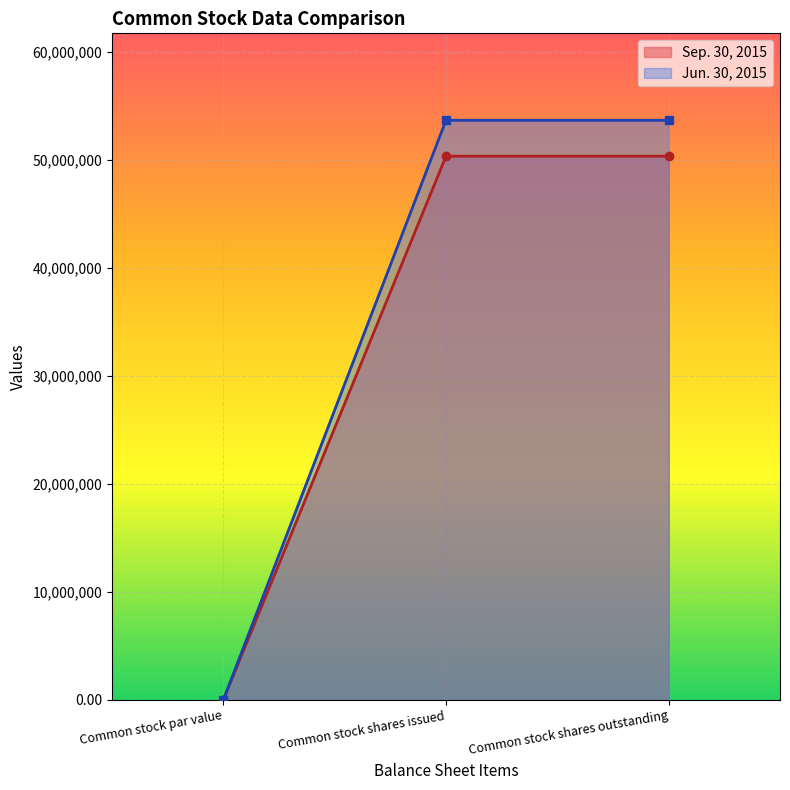

Reading right to left, list all the values displayed in this chart.

Sep. 30, 2015: Common stock shares outstanding=50338680.0	Common stock shares issued=50338680.0	Common stock par value=0.1
Jun. 30, 2015: Common stock shares outstanding=53664366.0	Common stock shares issued=53664366.0	Common stock par value=0.1